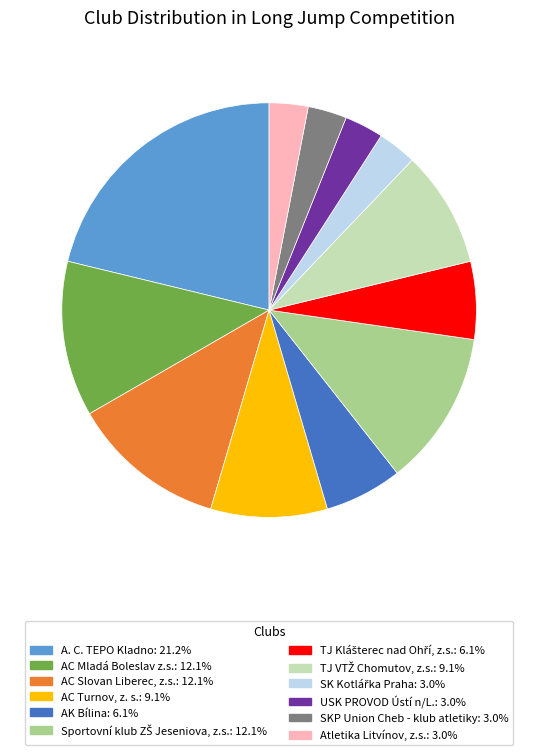

Combined, do AC Slovan Liberec, z.s. and USK PROVOD Ústí n/L. account for over 50%?

No